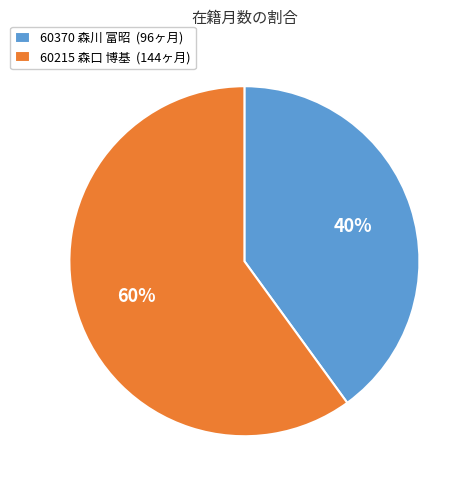

To the nearest percent, what is the average slice percentage?

50%